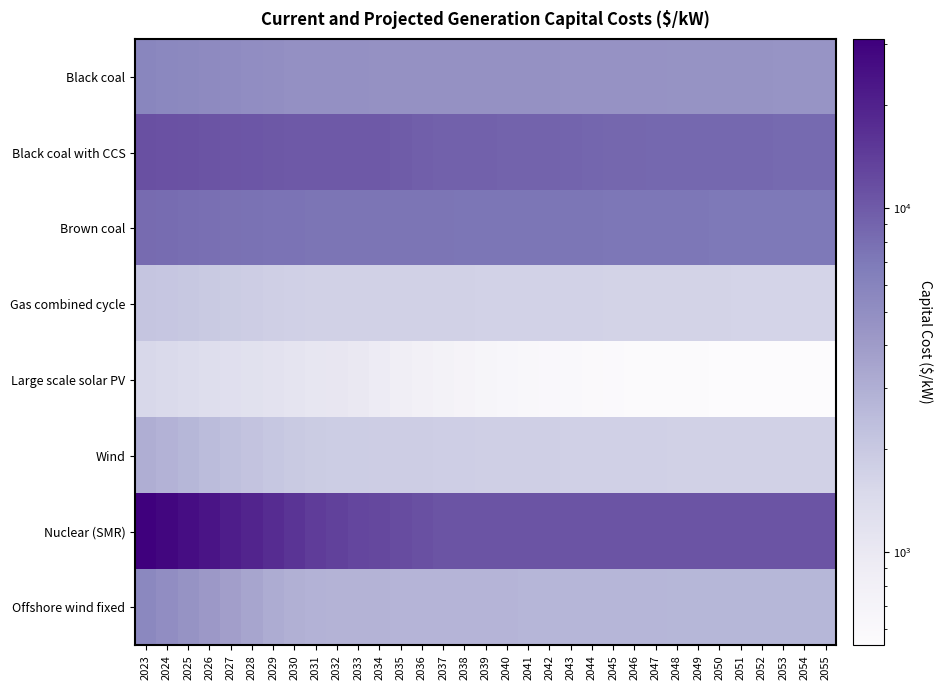

List the series in order of their peak value, highest first.

Nuclear (SMR), Black coal with CCS, Brown coal, Black coal, Offshore wind fixed, Wind, Gas combined cycle, Large scale solar PV